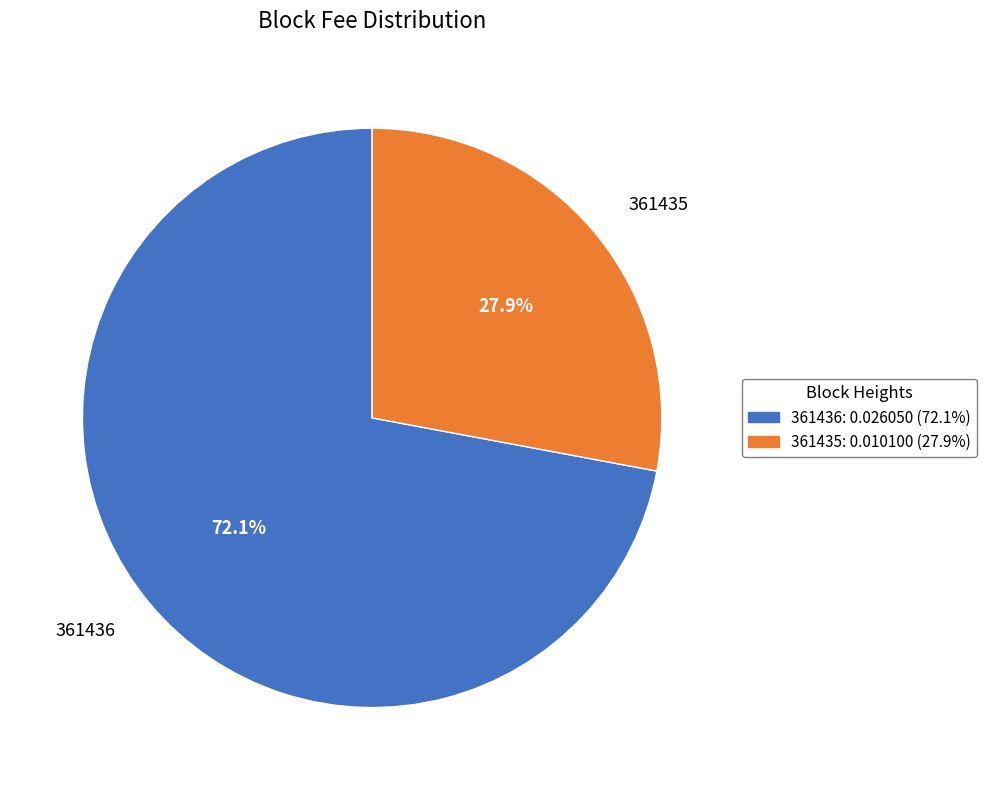

Is there a majority slice in this chart?

Yes